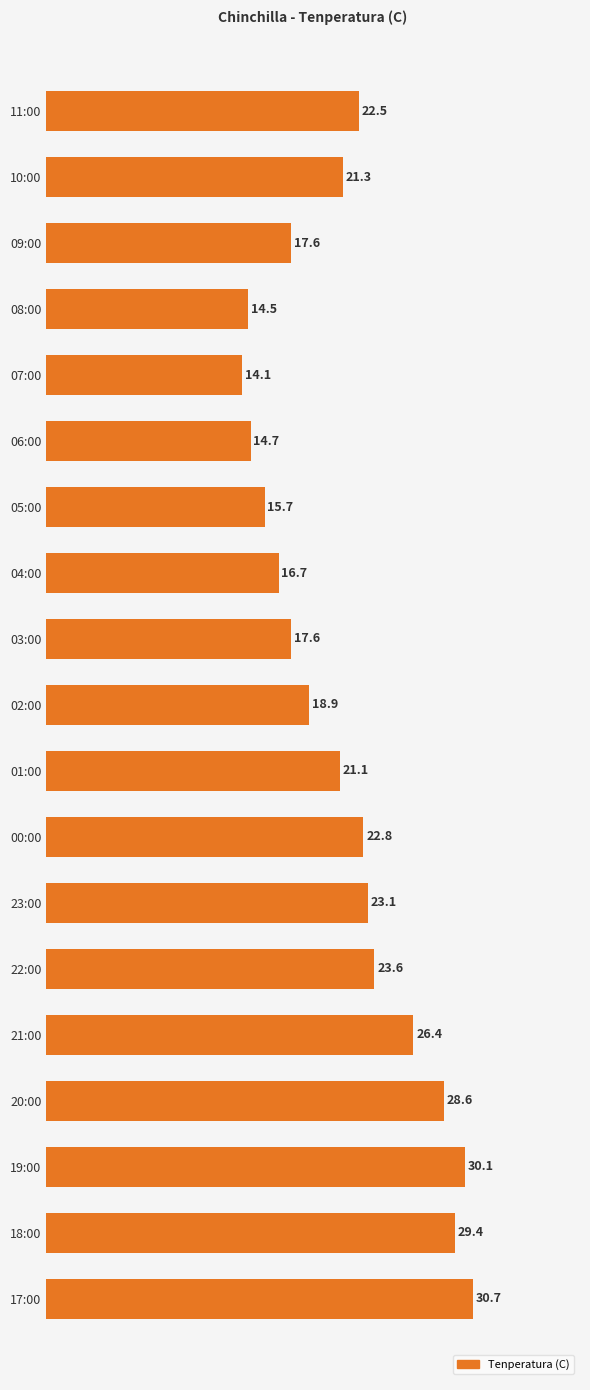

What is the difference between the maximum and minimum values?

16.6